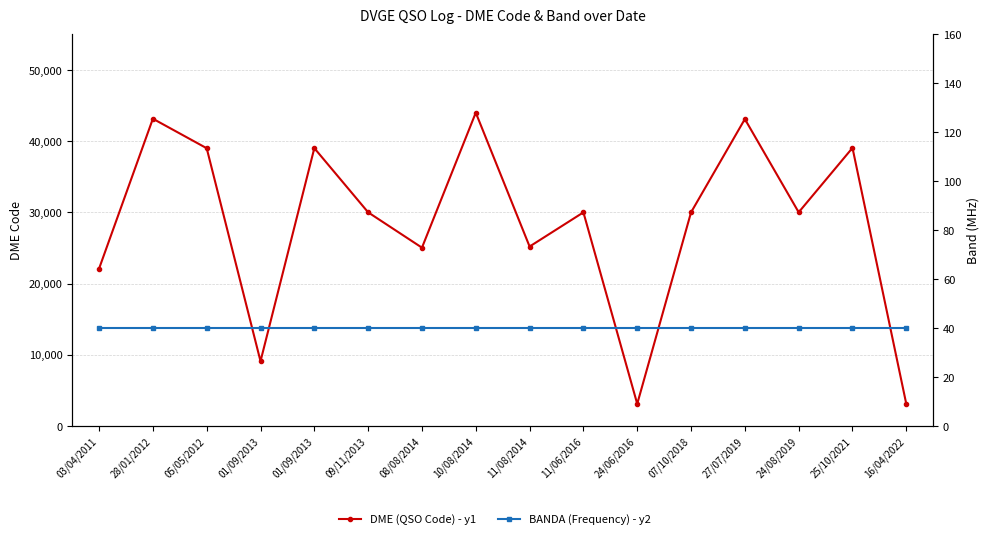

Does the chart display data point markers on the line(s)?

Yes